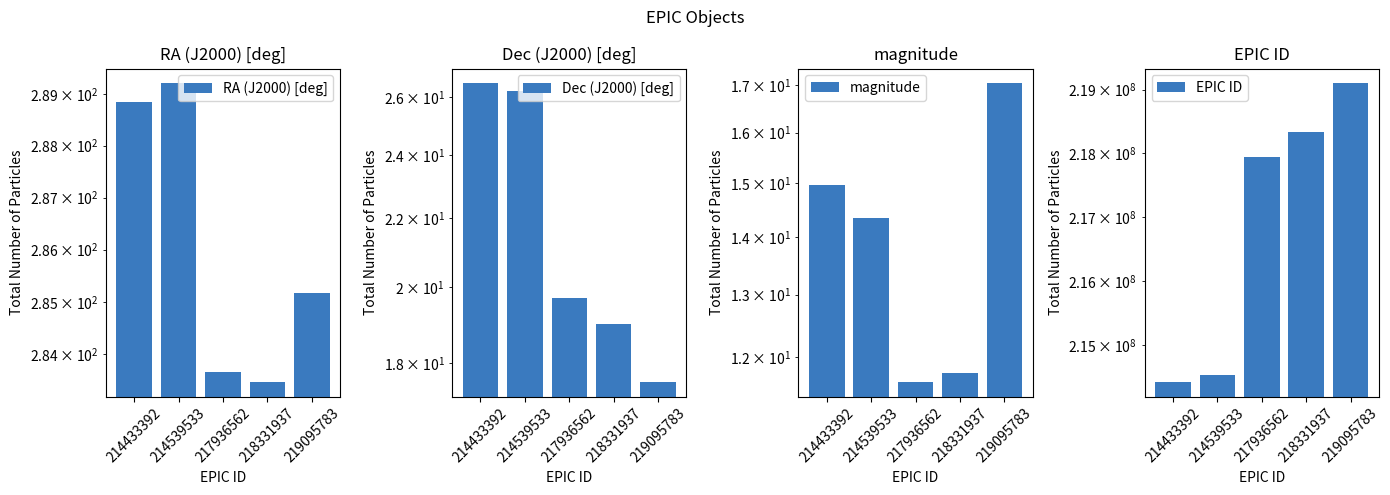

At which label is EPIC ID closest to 216764587?

217936562